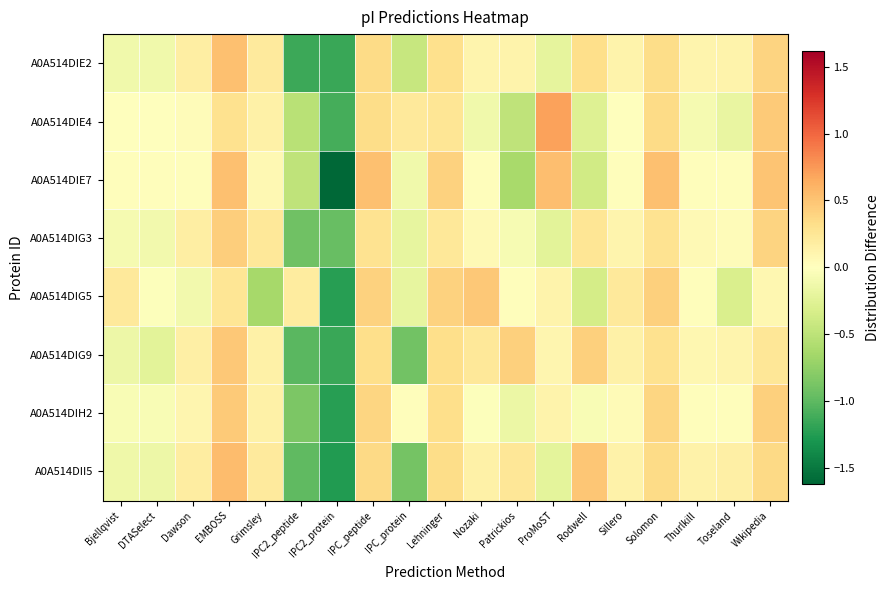

What is the maximum value shown in the chart?

0.7